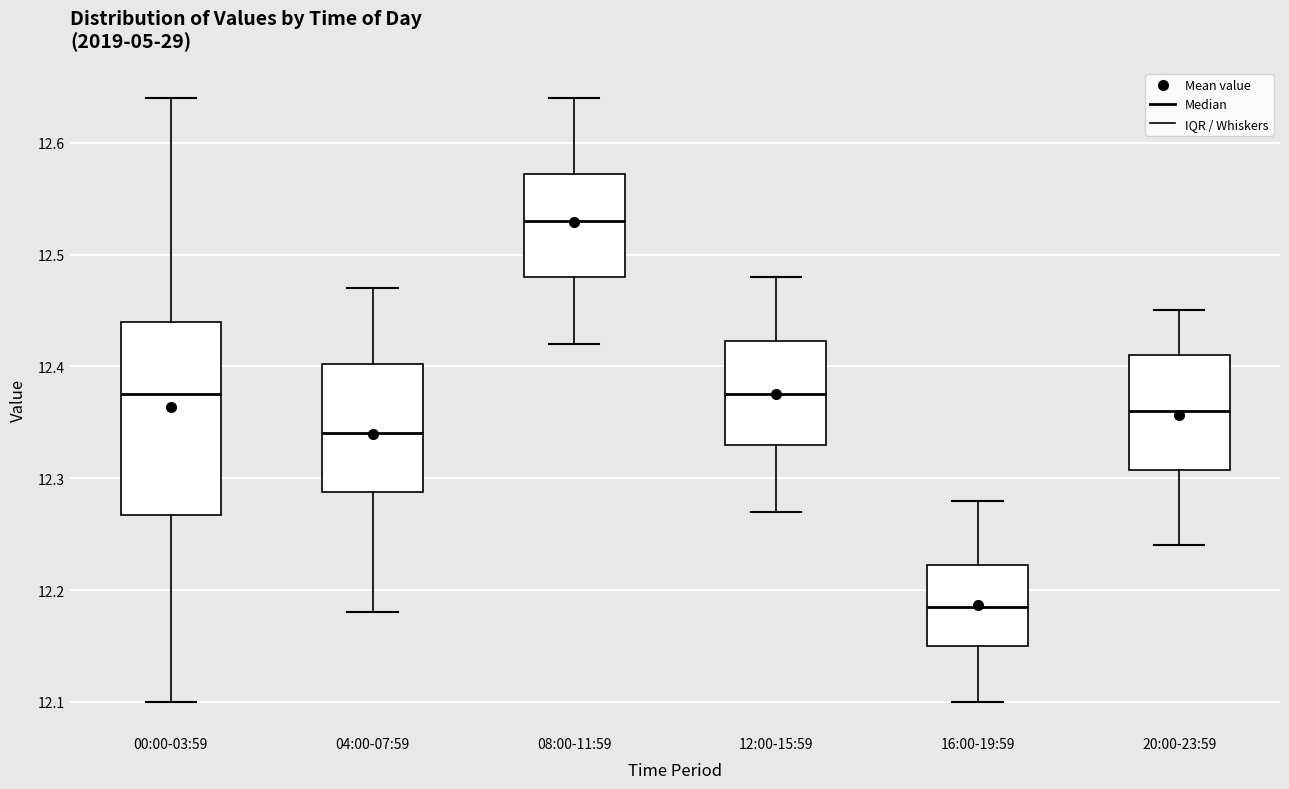

Reading left to right, transcribe this box plot: for each box, give where its median line is, the range the box spans, and where its two whiskers end, as read against the y-axis. The values are not printed on the chart, so give them approximately, as read against the axis.

00:00-03:59: median 12.38, box 12.27 to 12.44, whiskers 12.10 to 12.64
04:00-07:59: median 12.34, box 12.29 to 12.40, whiskers 12.18 to 12.47
08:00-11:59: median 12.53, box 12.48 to 12.57, whiskers 12.42 to 12.64
12:00-15:59: median 12.38, box 12.33 to 12.42, whiskers 12.27 to 12.48
16:00-19:59: median 12.19, box 12.15 to 12.22, whiskers 12.10 to 12.28
20:00-23:59: median 12.36, box 12.31 to 12.41, whiskers 12.24 to 12.45